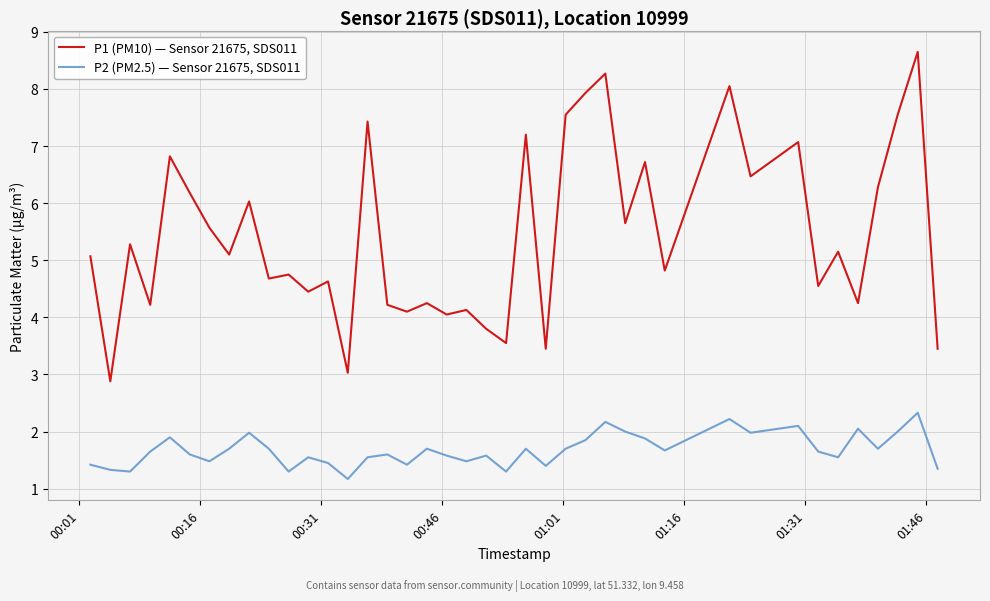

Which series has the largest total across all categories?

P1 (PM10) — Sensor 21675, SDS011